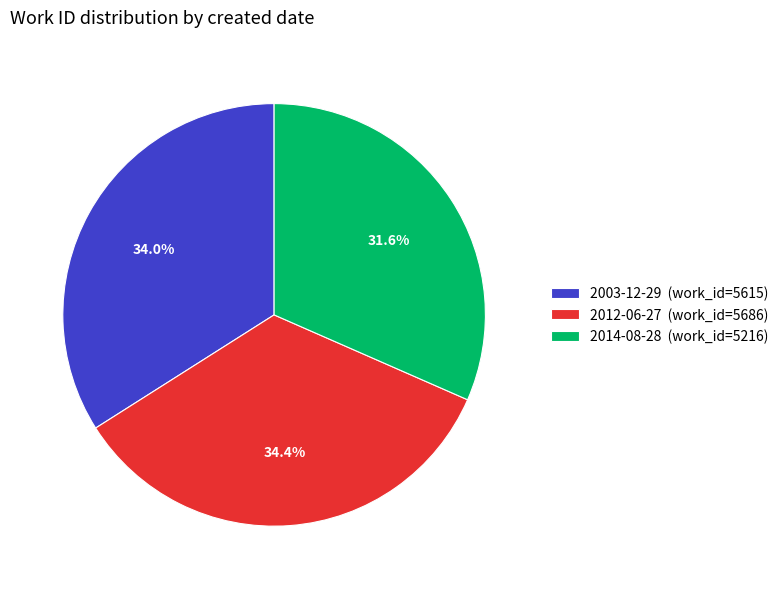

To the nearest percent, what is the difference between the 2003-12-29 and 2014-08-28 slice percentages?

2%